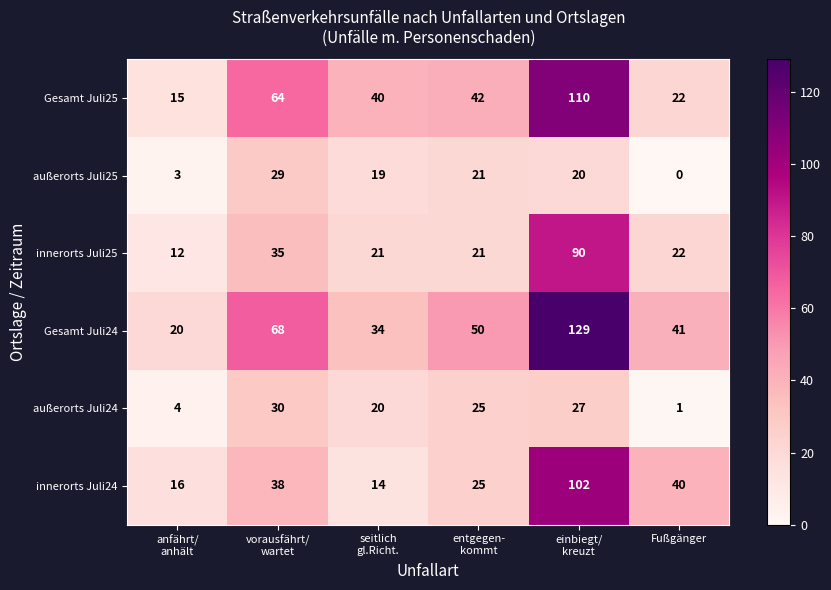

What is the maximum value shown in the chart?

129